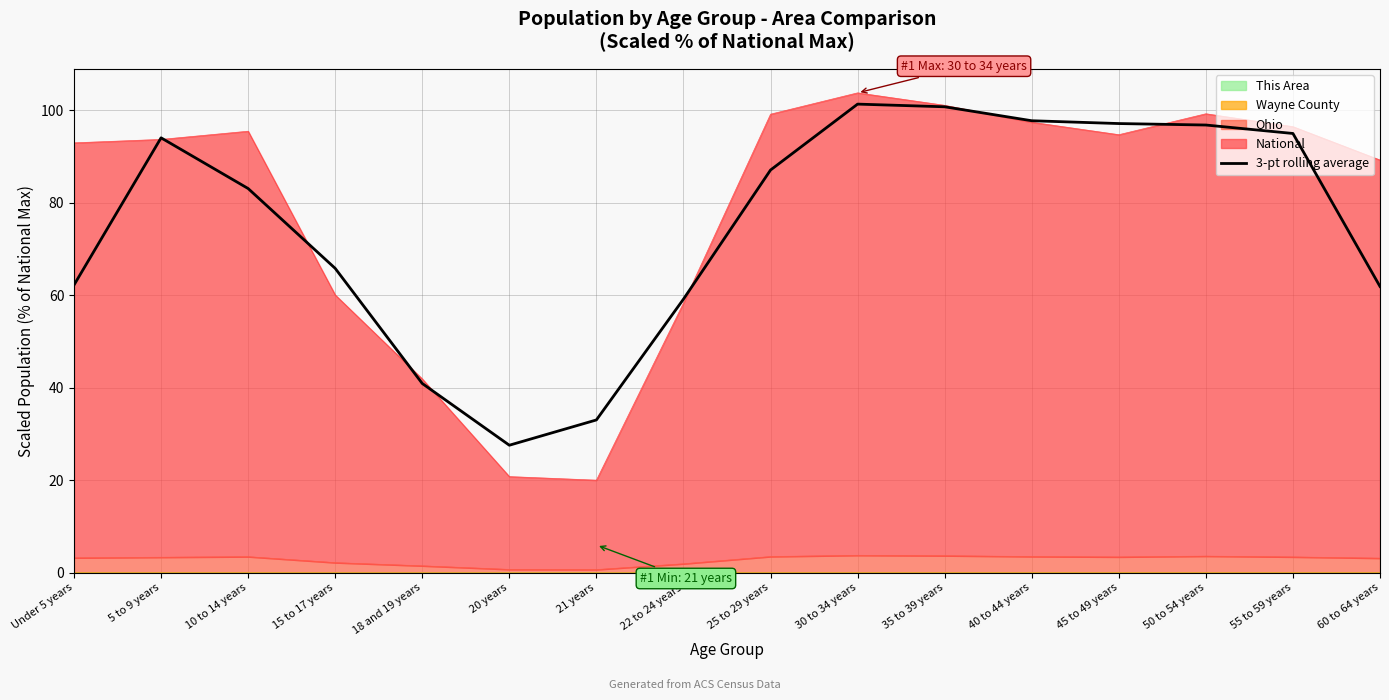

Between 18 and 19 years and 5 to 9 years, which is larger?

5 to 9 years